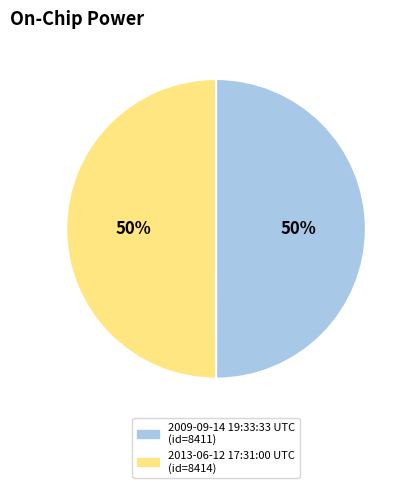

What is the ratio of the value at 2013-06-12 17:31:00 UTC to the value at 2009-09-14 19:33:33 UTC?

1.0